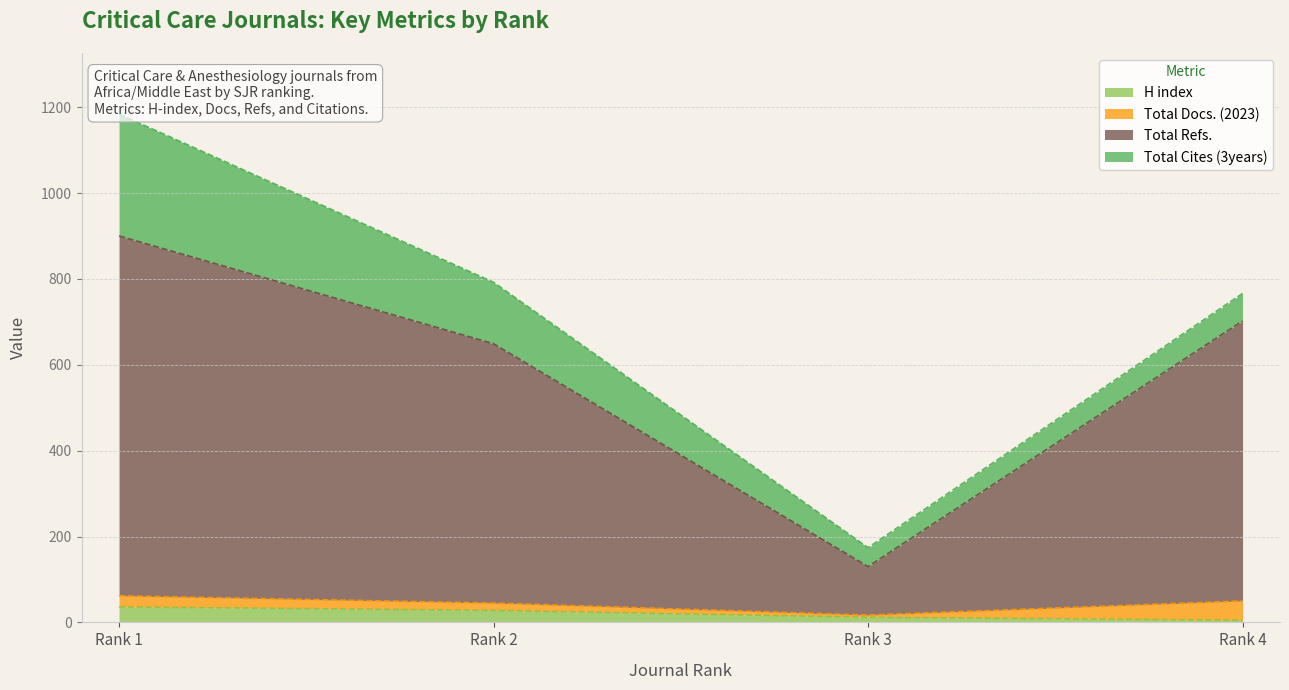

How many data points in H index are less than 28?

2